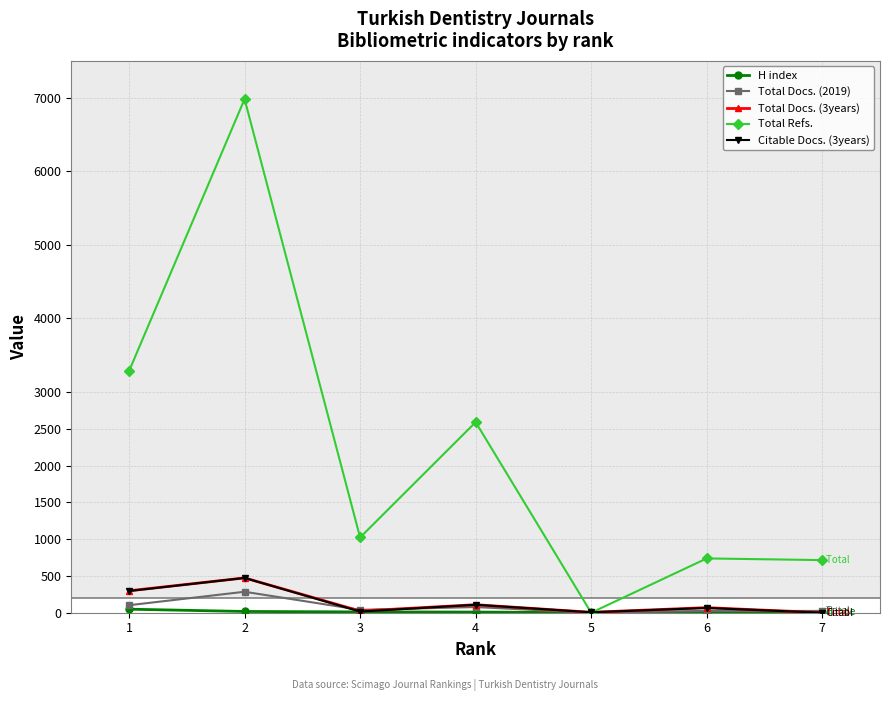

The value of Total Refs. at 3 is 1451. True or false?

False